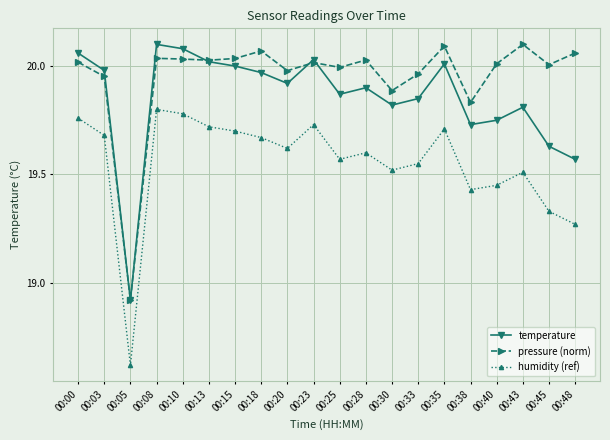

At which label is humidity (ref) closest to 19?

00:48